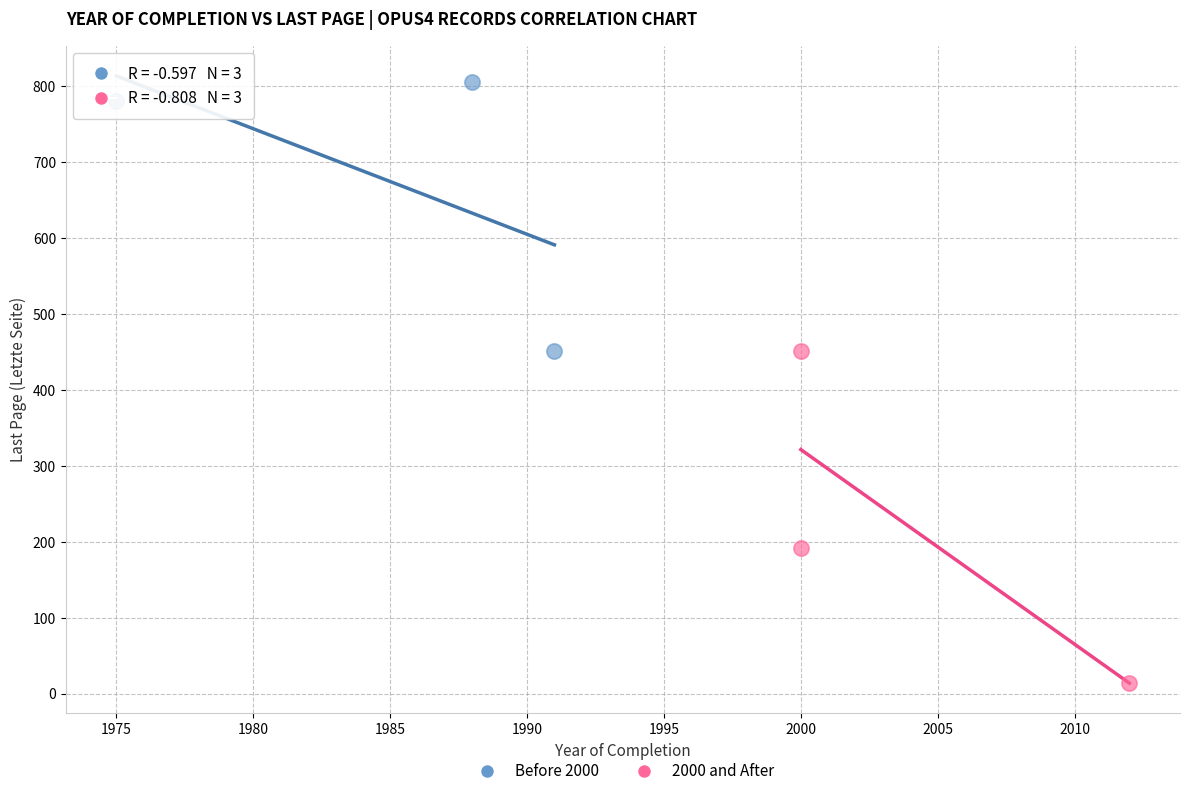

Which series has the largest Y range (max minus min)?

2000 and After